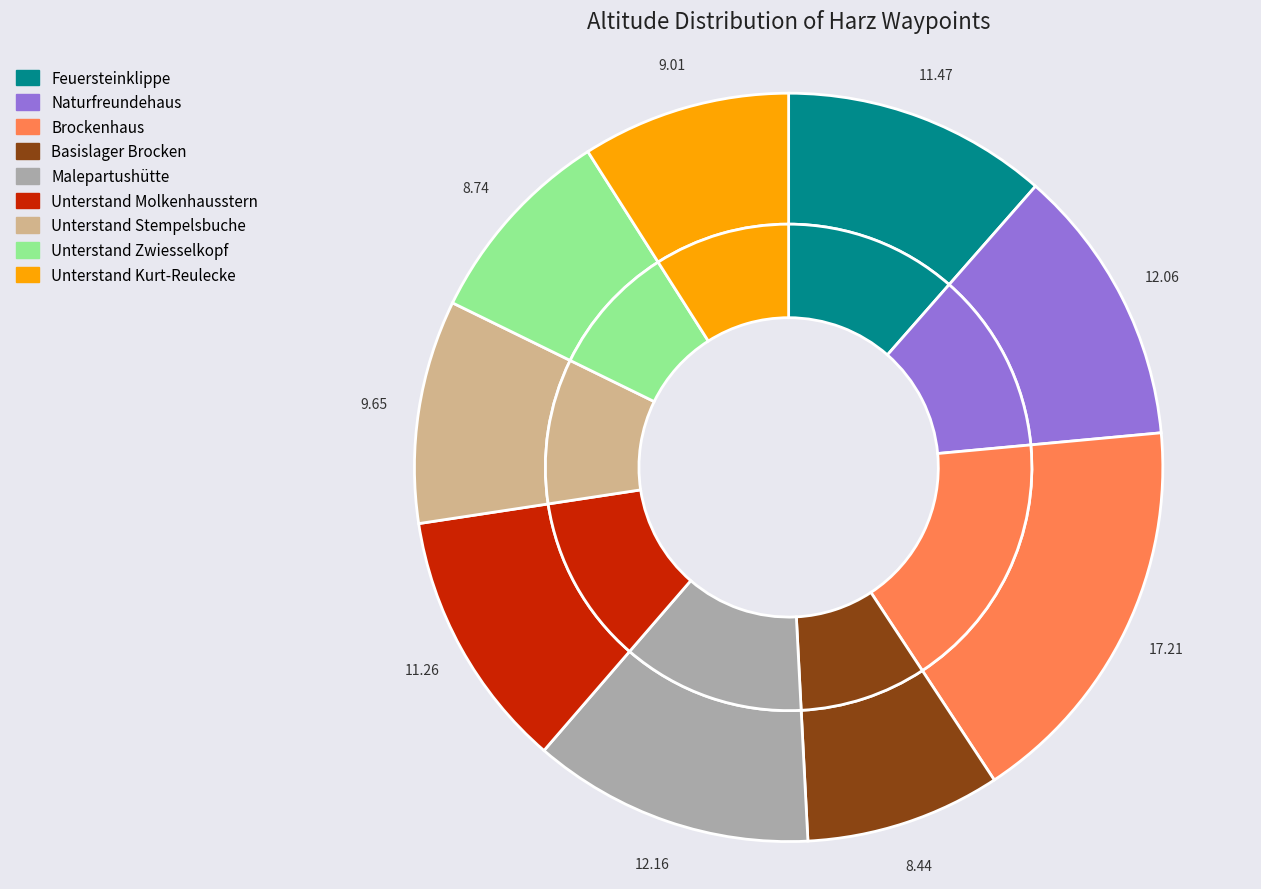

What is the ratio of the value at Berg to the value at Hütte: -?

0.7